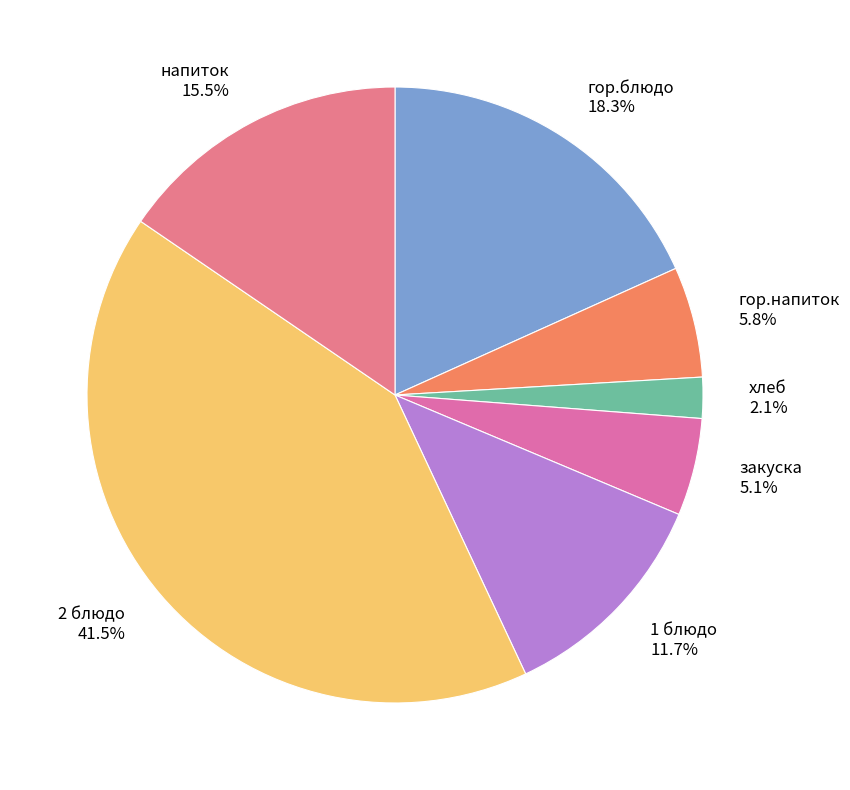

What is the smallest slice in the pie chart?

хлеб